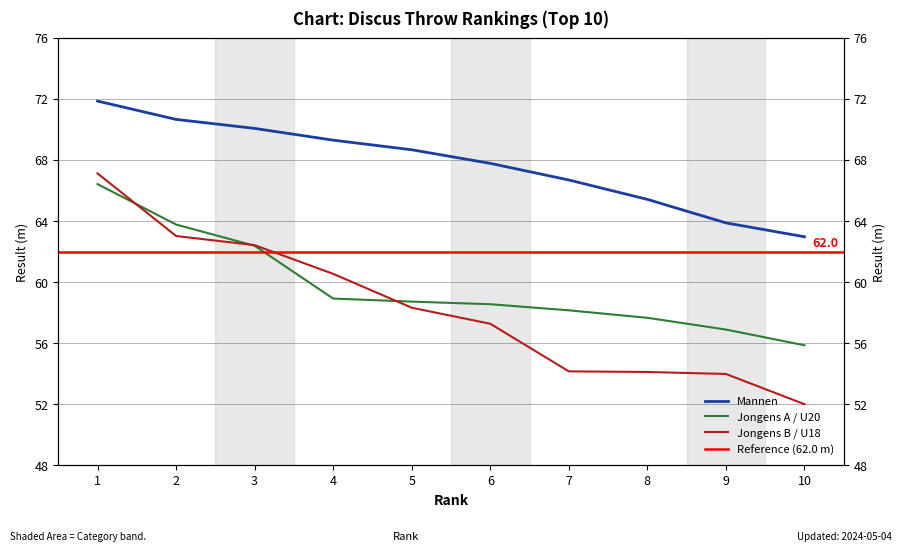

What are all the series names shown in the legend?

Mannen, Jongens A / U20, Jongens B / U18